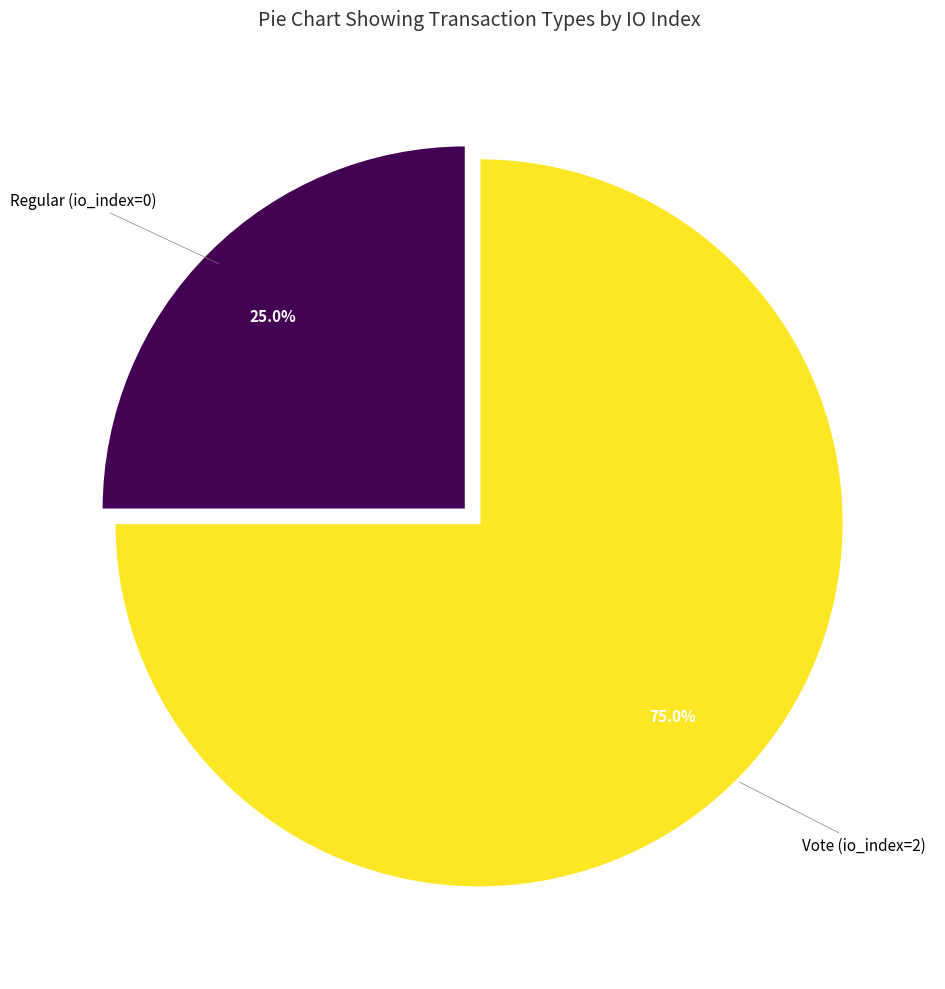

Is there any slice that represents more than half of the pie?

Yes